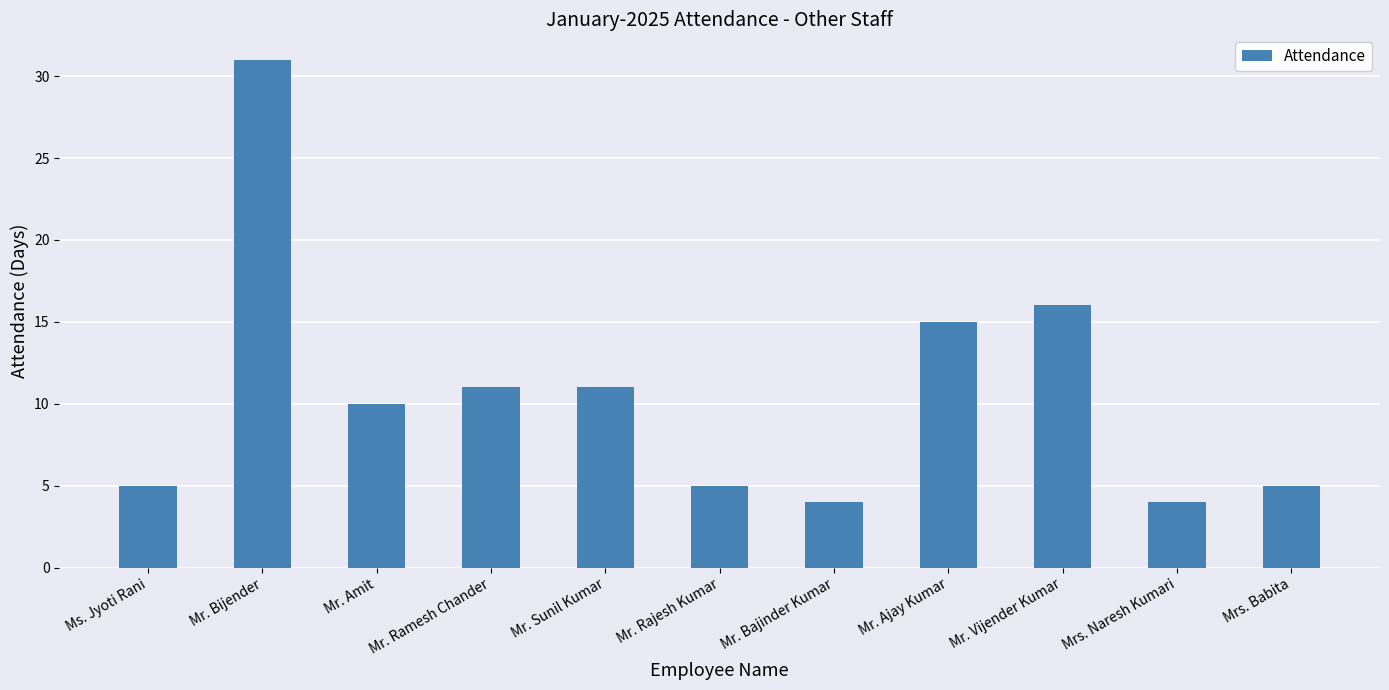

What is the sum of the values at Mr. Bijender and Mr. Vijender Kumar?

47